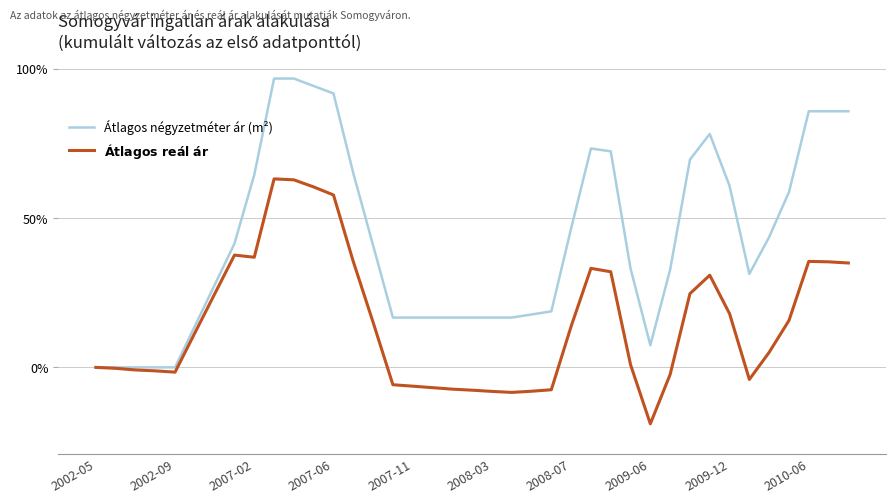

Which series has the largest total across all categories?

Átlagos négyzetméter ár (m²)